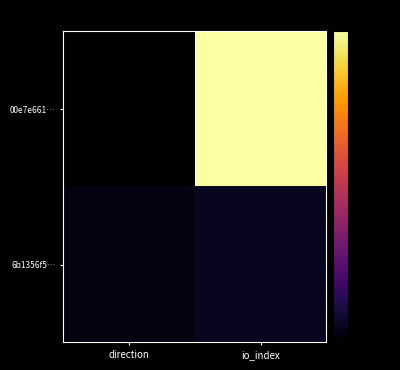

Between direction and io_index, which is larger?

io_index